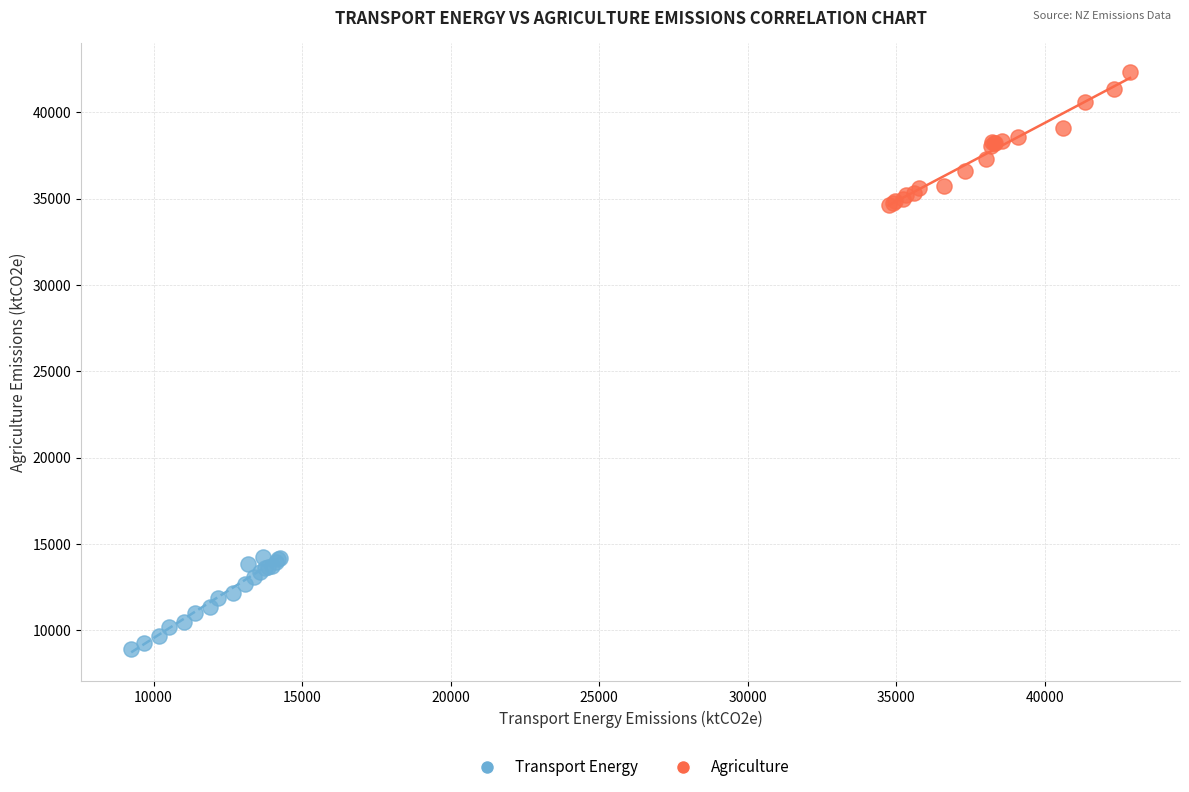

Which series has the largest Y range (max minus min)?

Agriculture